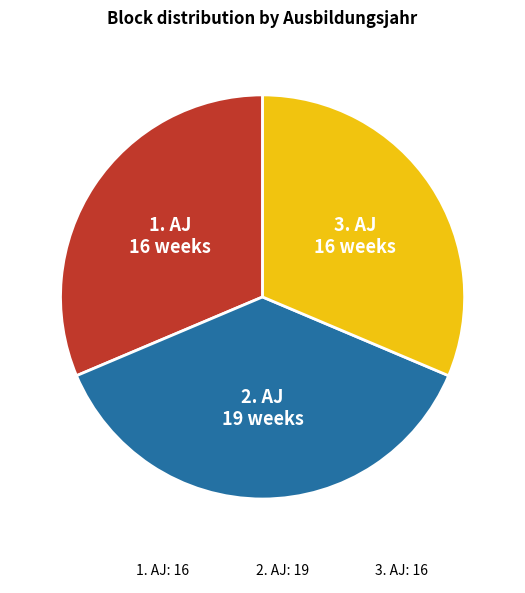

True or false: 2. AJ accounts for 27% of the total.

False